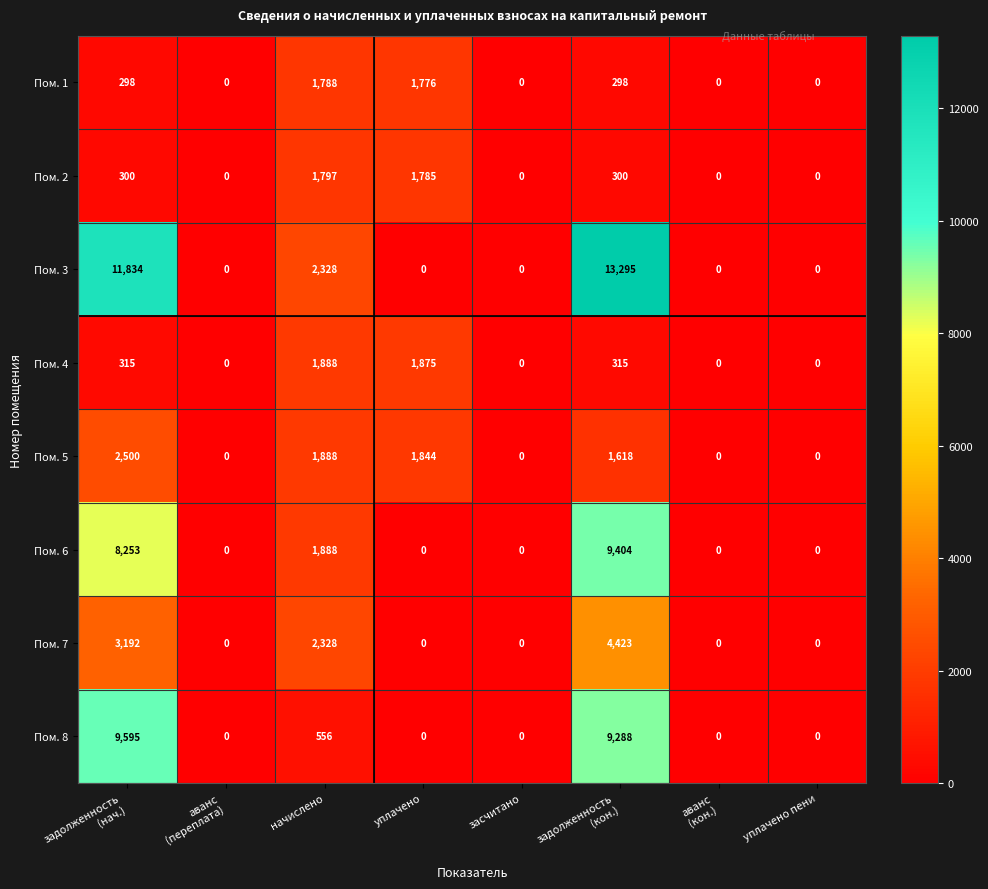

Which series has the largest total across all categories?

Пом. 3